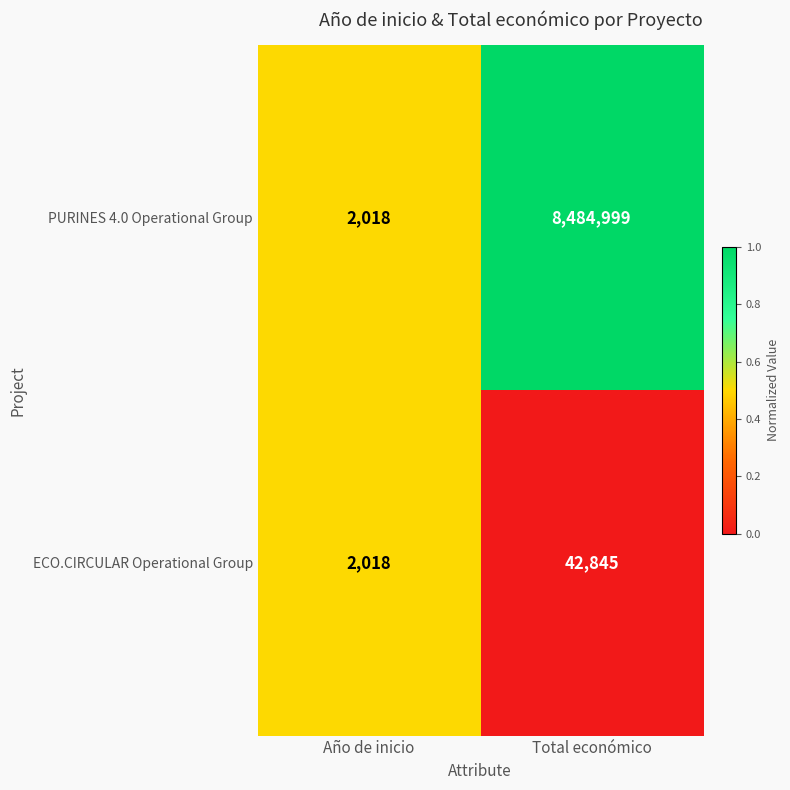

Is it true that ECO.CIRCULAR Operational Group equals 1236 at Año de inicio?

False